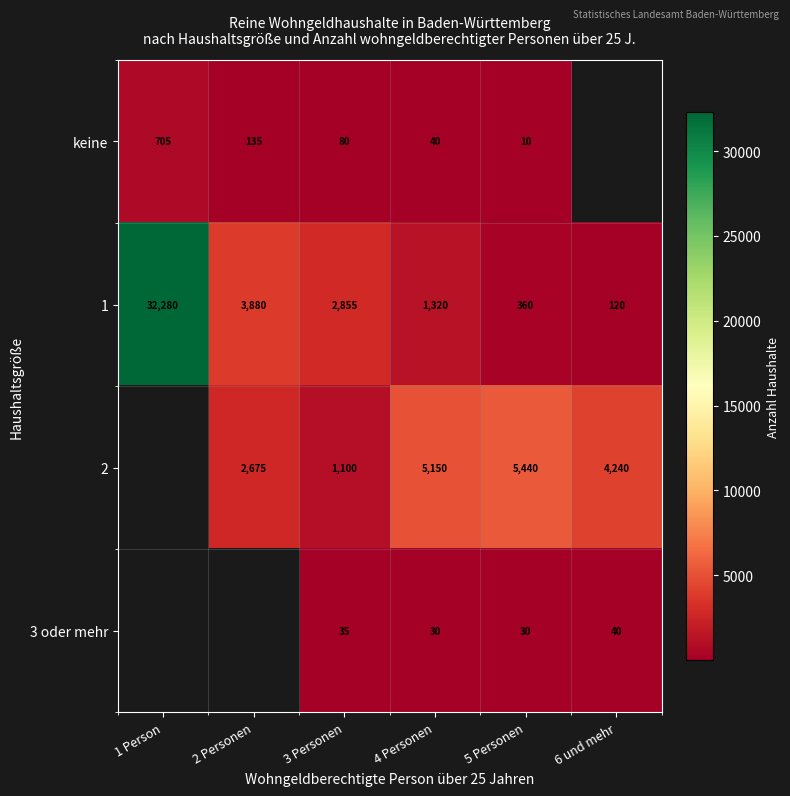

What is the difference between the highest and lowest values at 4 Personen?

5120